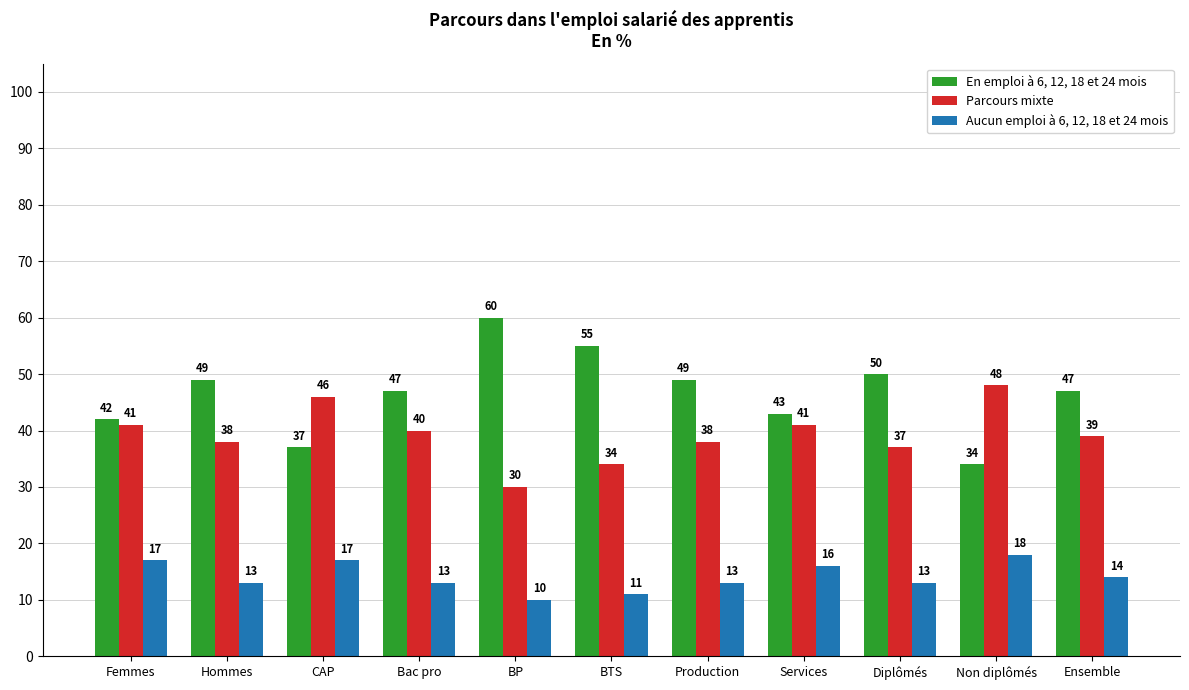

What is the average value of the Parcours mixte series?

39